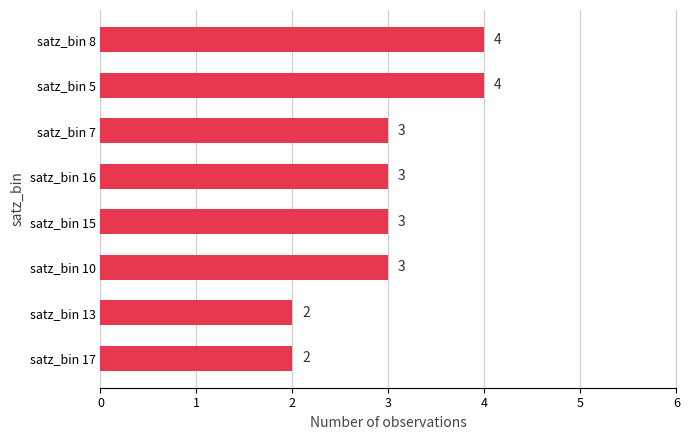

What is the change in value from satz_bin 13 to satz_bin 15?

+1